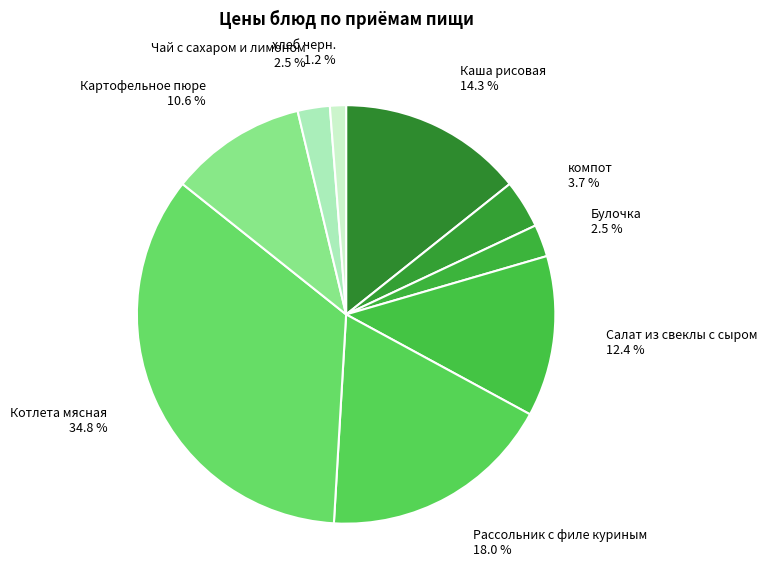

Count the number of slices in the pie.

9